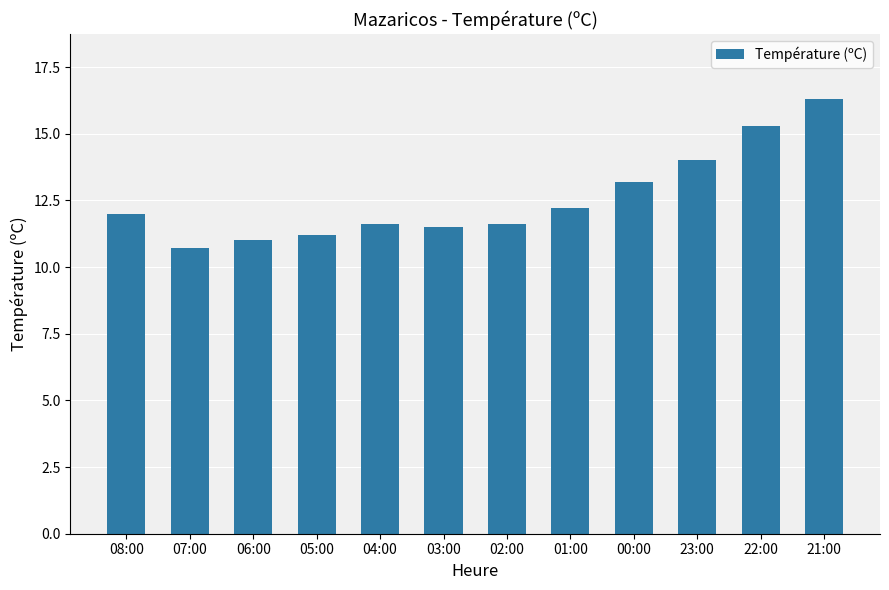

What is the label of the 6th bar from the left?

03:00